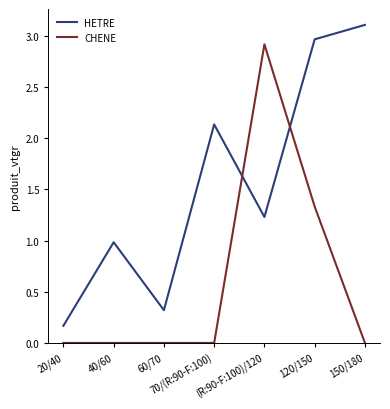

Is this an area chart (filled region under the line)?

No